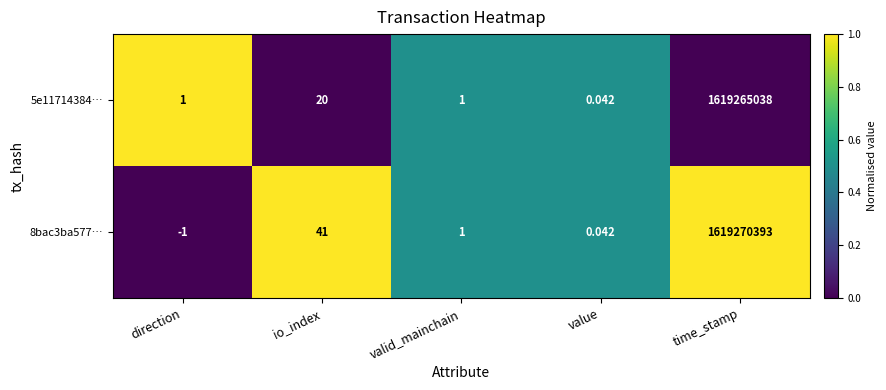

How many data points in 5e11714384… are less than 1?

1